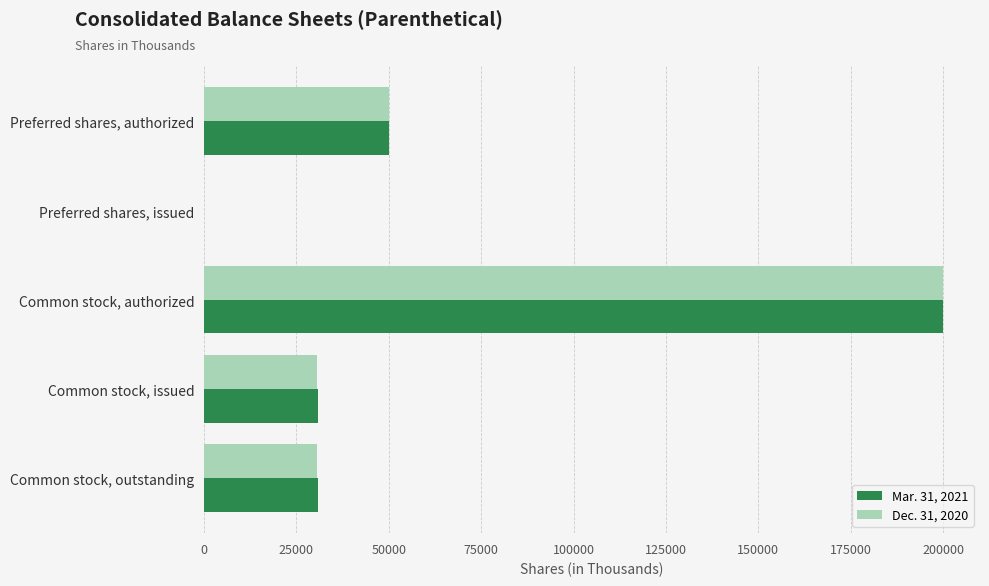

Is the value of Mar. 31, 2021 at Preferred shares, issued greater than the value of Dec. 31, 2020 at Common stock, authorized?

No